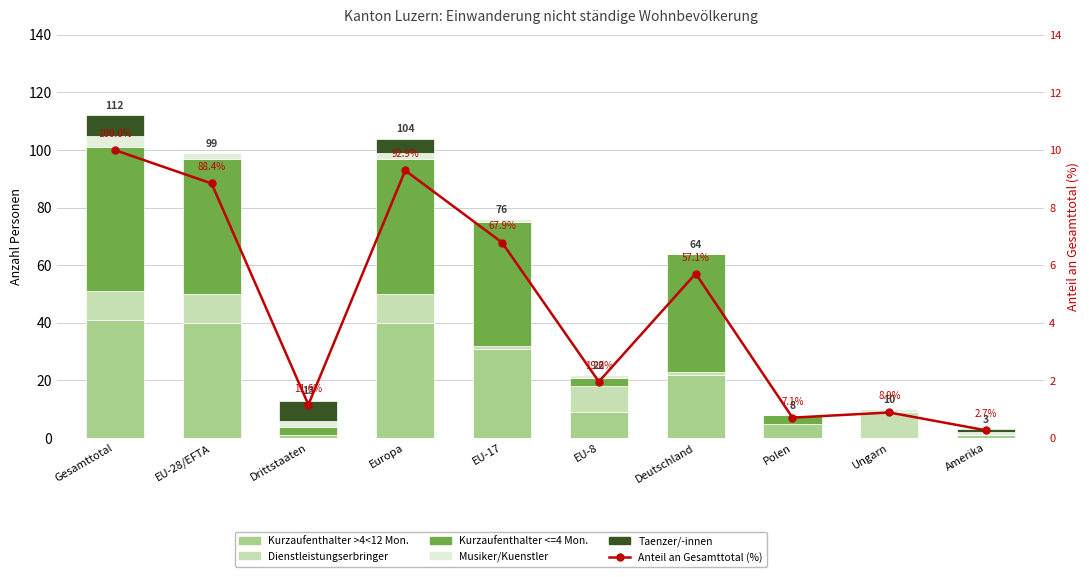

At how many categories does at least one series exceed 11?

7